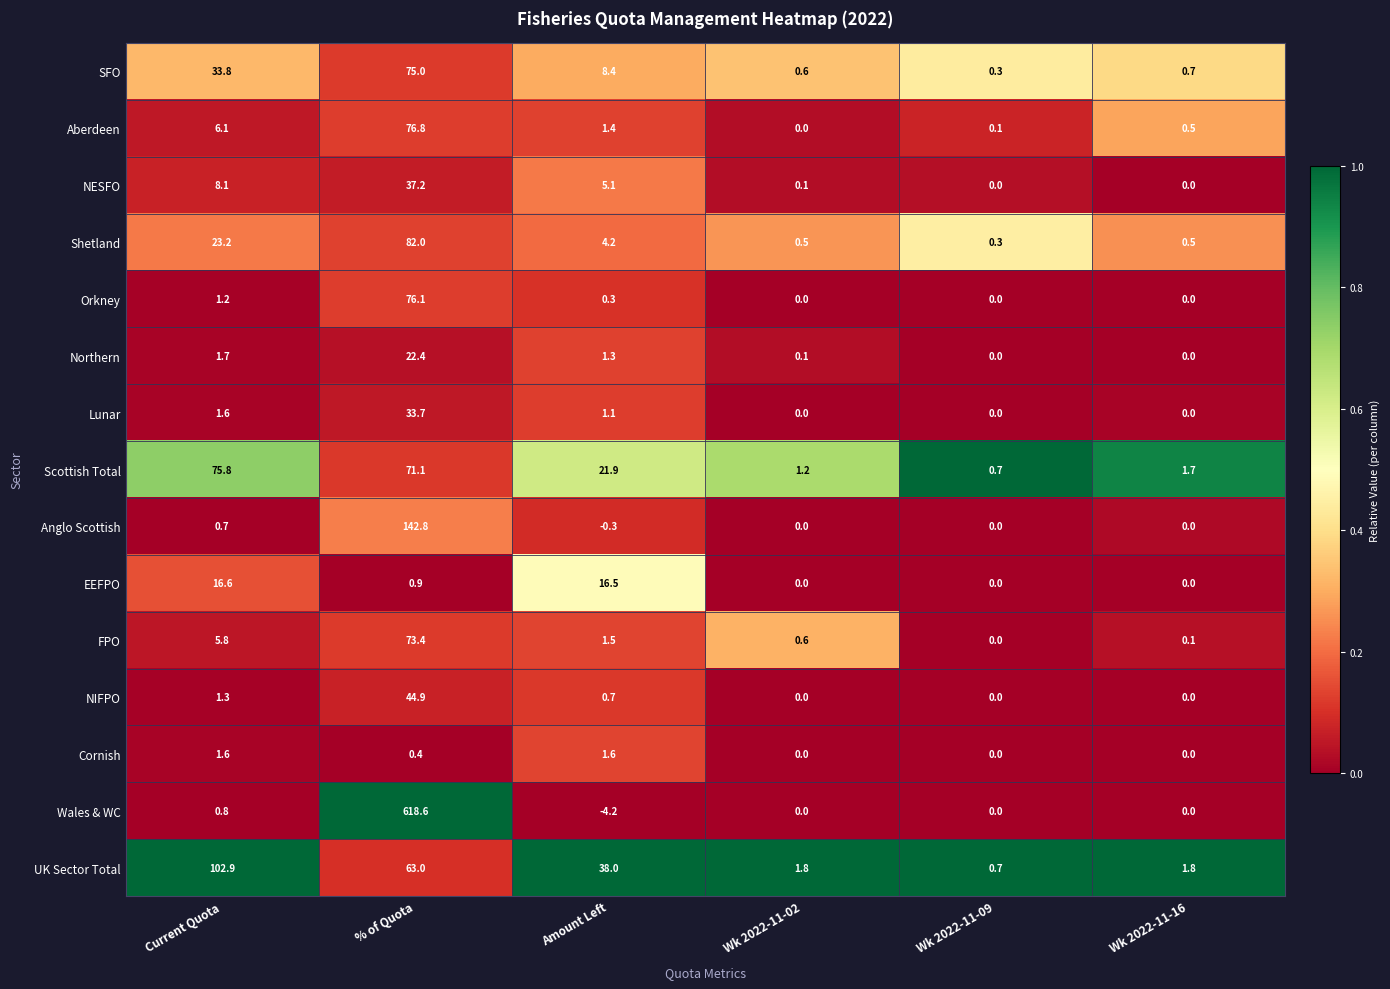

What is the sum of all Aberdeen values?

84.9